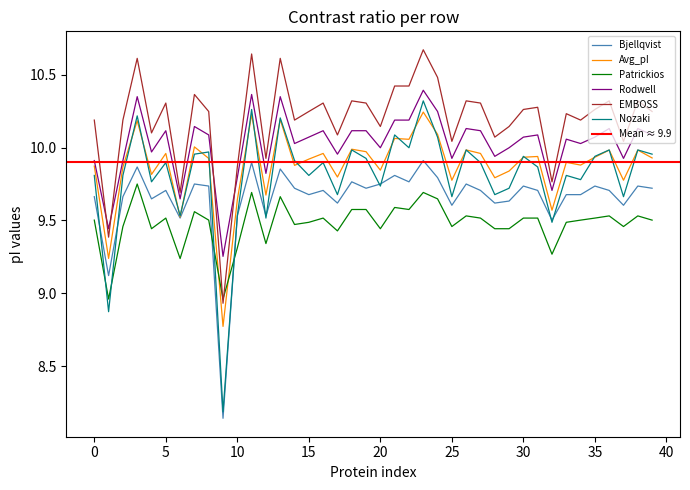

Which series changed the most between 24 and 28?

EMBOSS